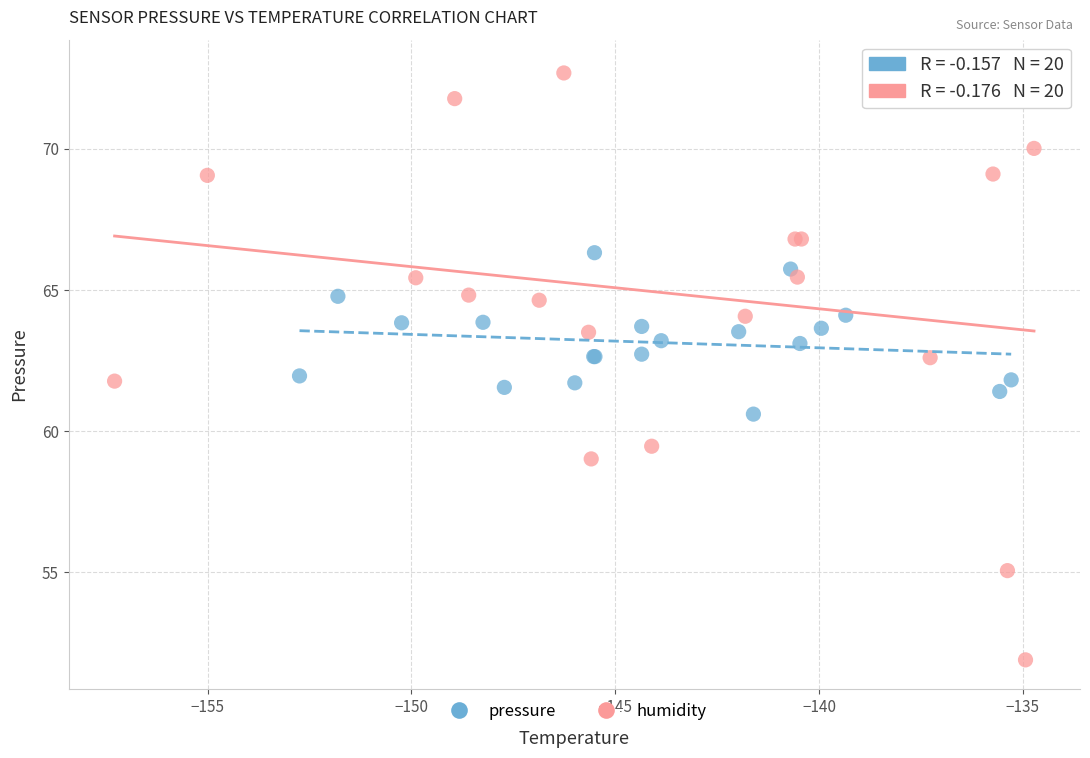

Which series contains the highest Y value?

humidity